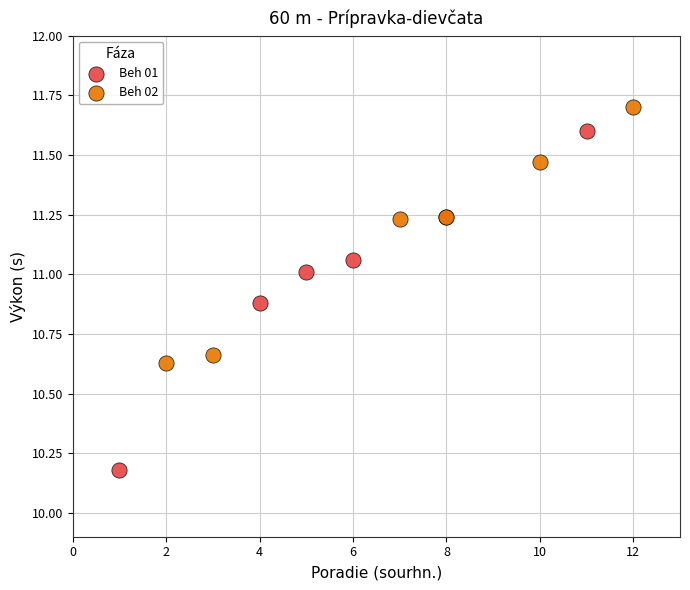

Which series reaches the minimum Y coordinate?

Beh 01